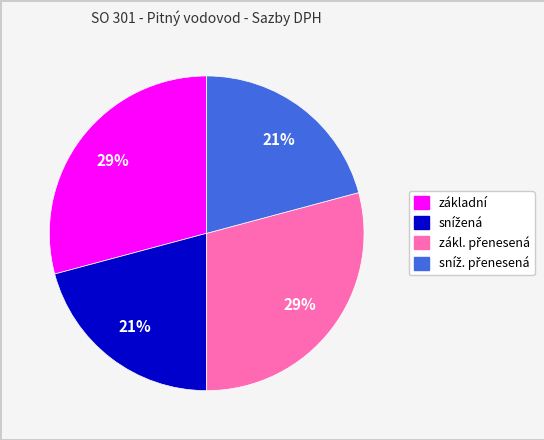

Does any single category account for the majority?

No